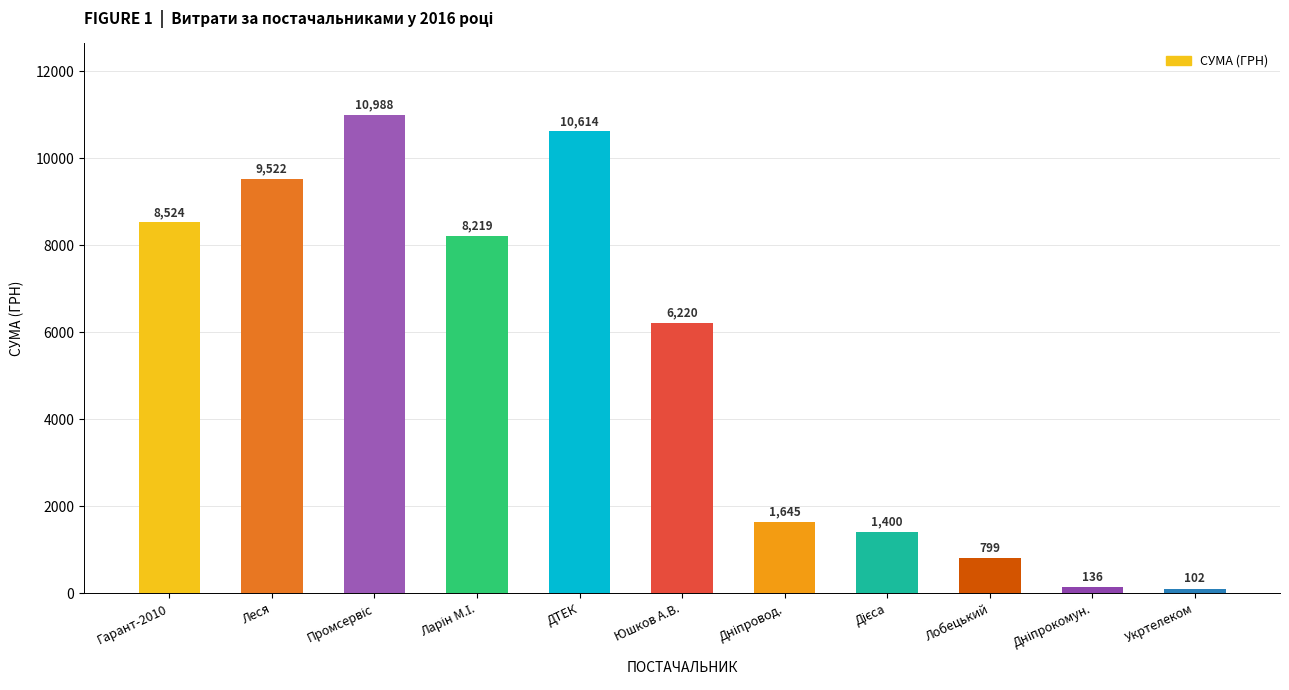

What is the sum of all values?

58168.5